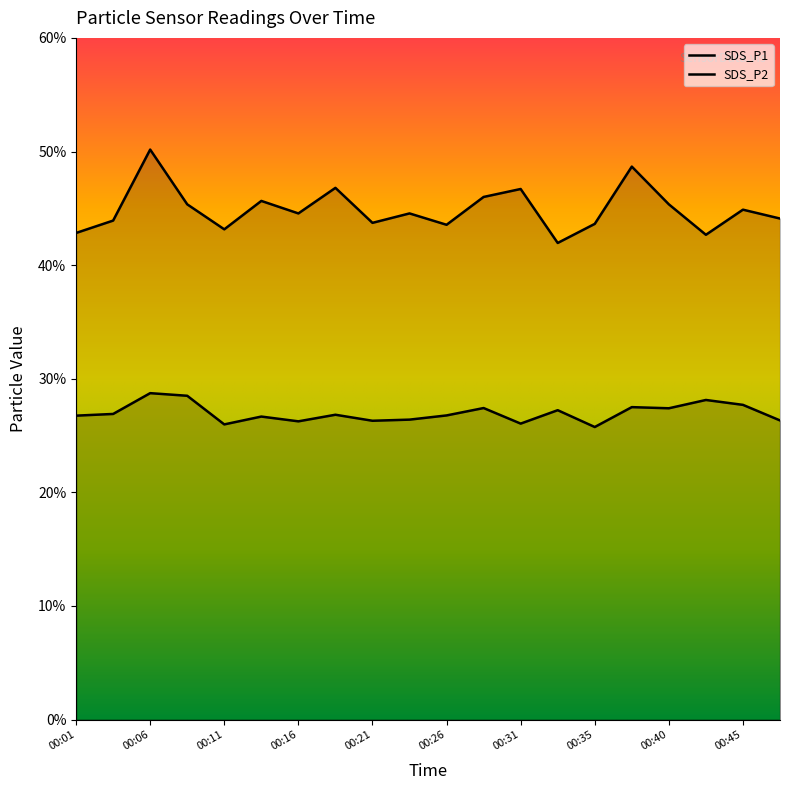

What is the difference between the maximum and minimum values in the SDS_P2 series?

3.0